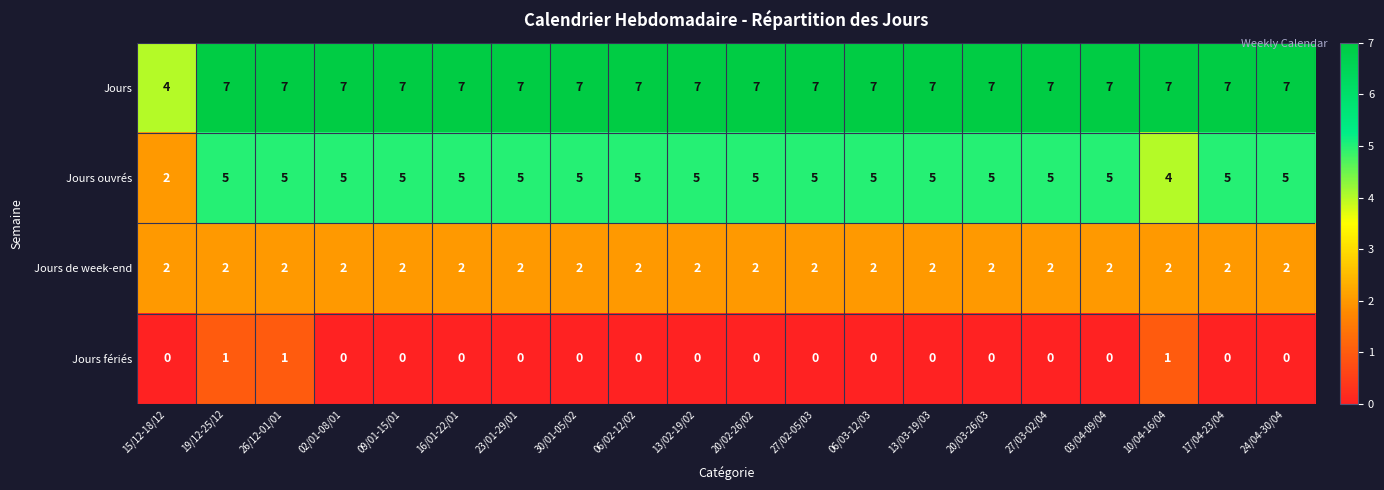

What is the maximum value shown in the chart?

7